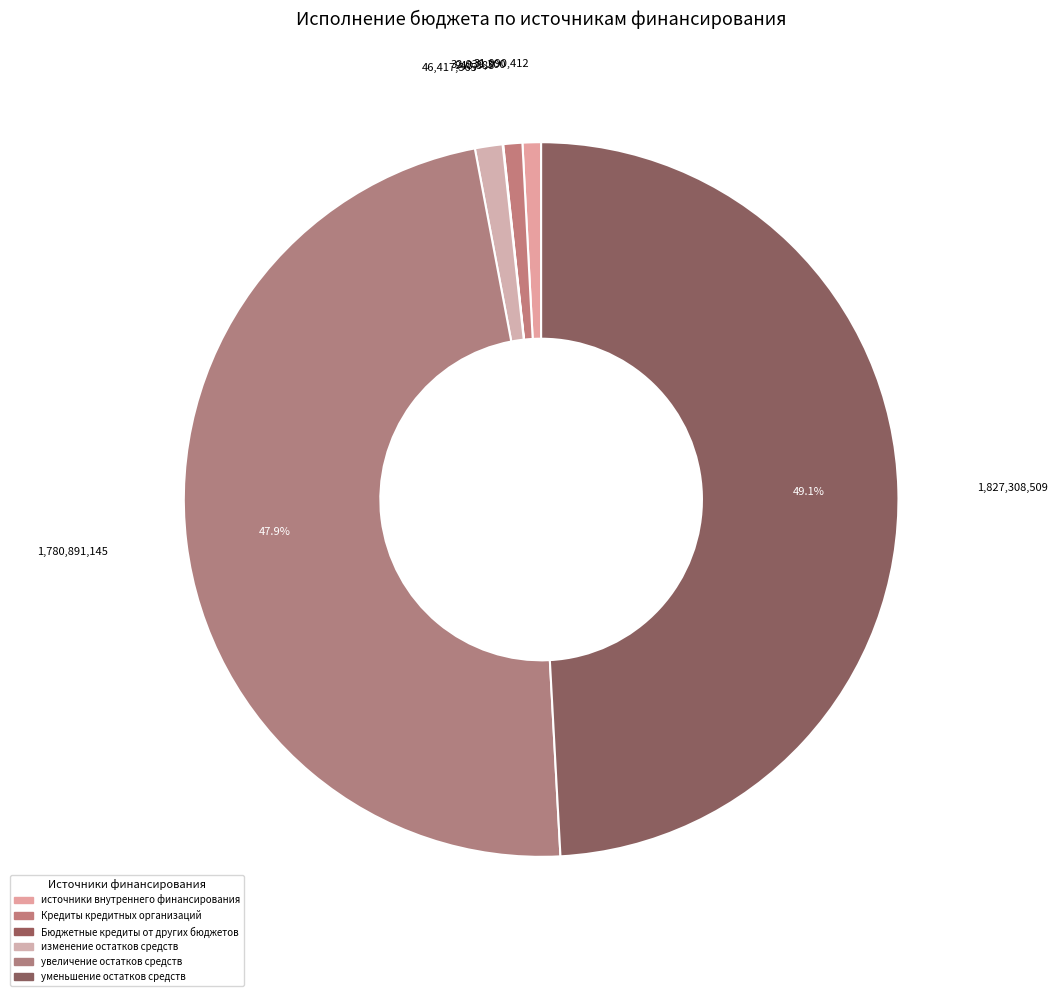

Combined, do изменение остатков средств and Бюджетные кредиты от других бюджетов account for over 50%?

No